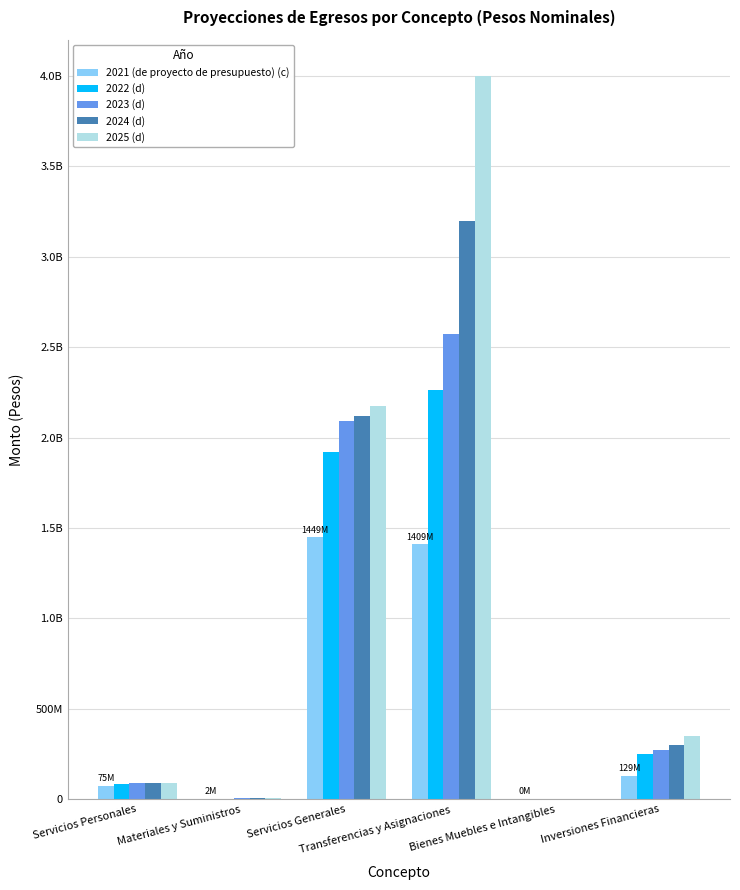

Is it true that 2021 (de proyecto de presupuesto) (c) equals 1903830 at Materiales y Suministros?

True